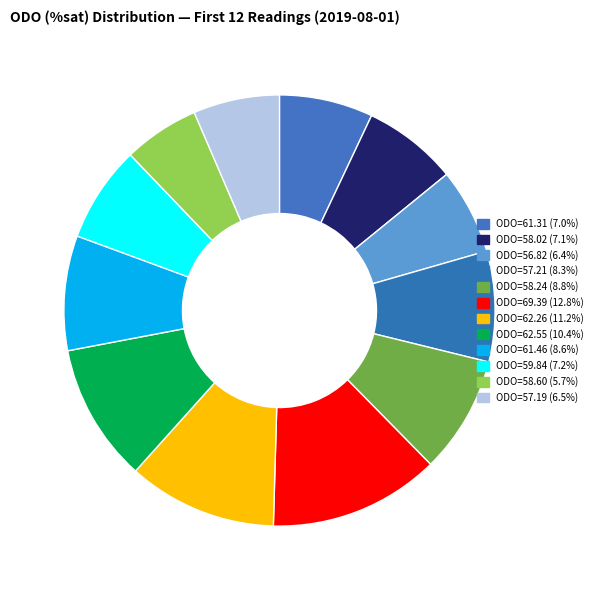

How many segments does this pie chart have?

12